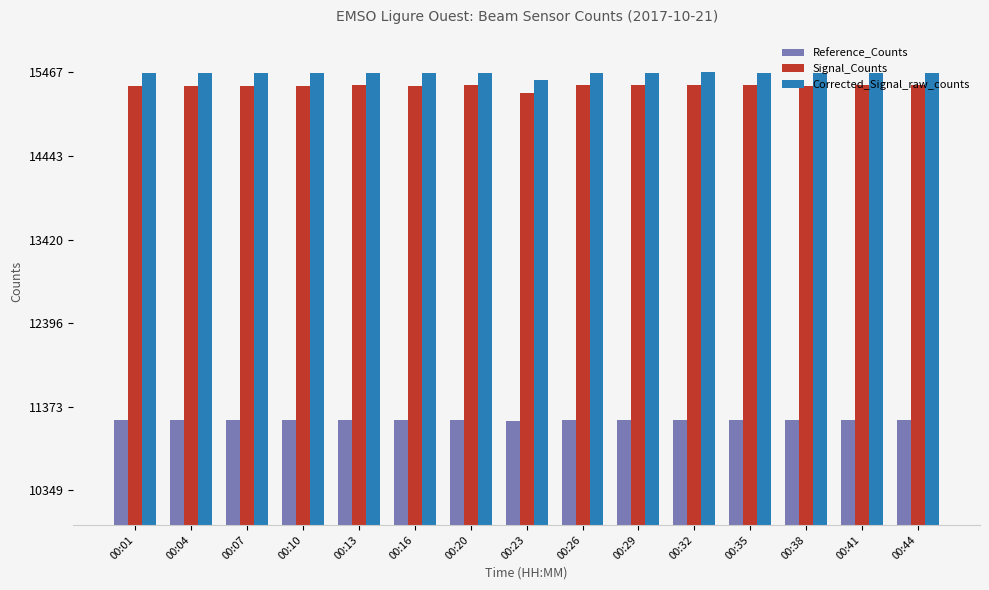

The value of Reference_Counts at 00:44 is 19064. True or false?

False